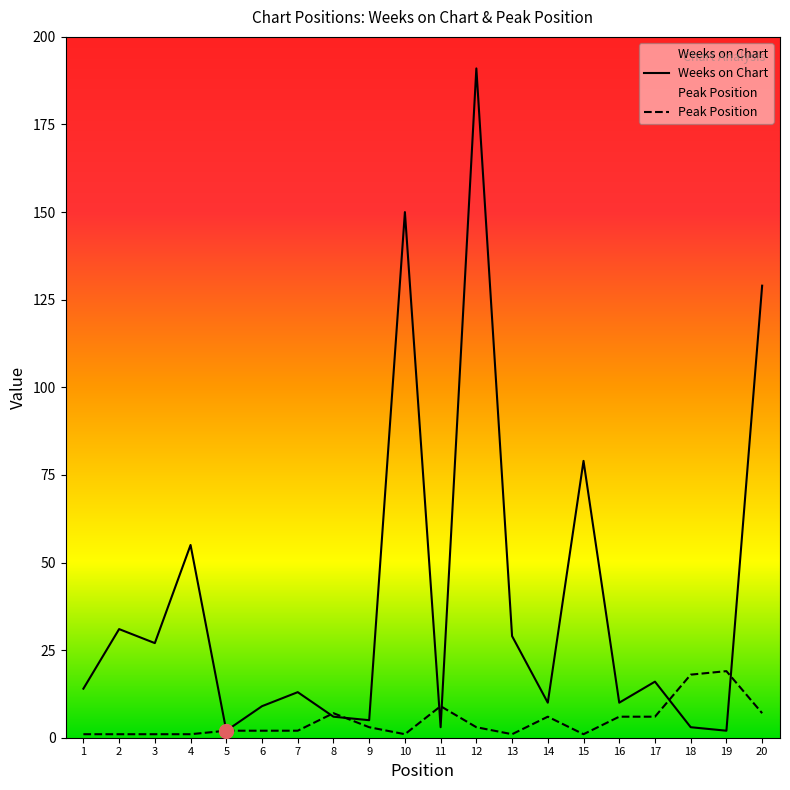

List the labels in order of Peak Position value, smallest first.

1, 2, 3, 4, 10, 13, 15, 5, 6, 7, 9, 12, 14, 16, 17, 8, 20, 11, 18, 19